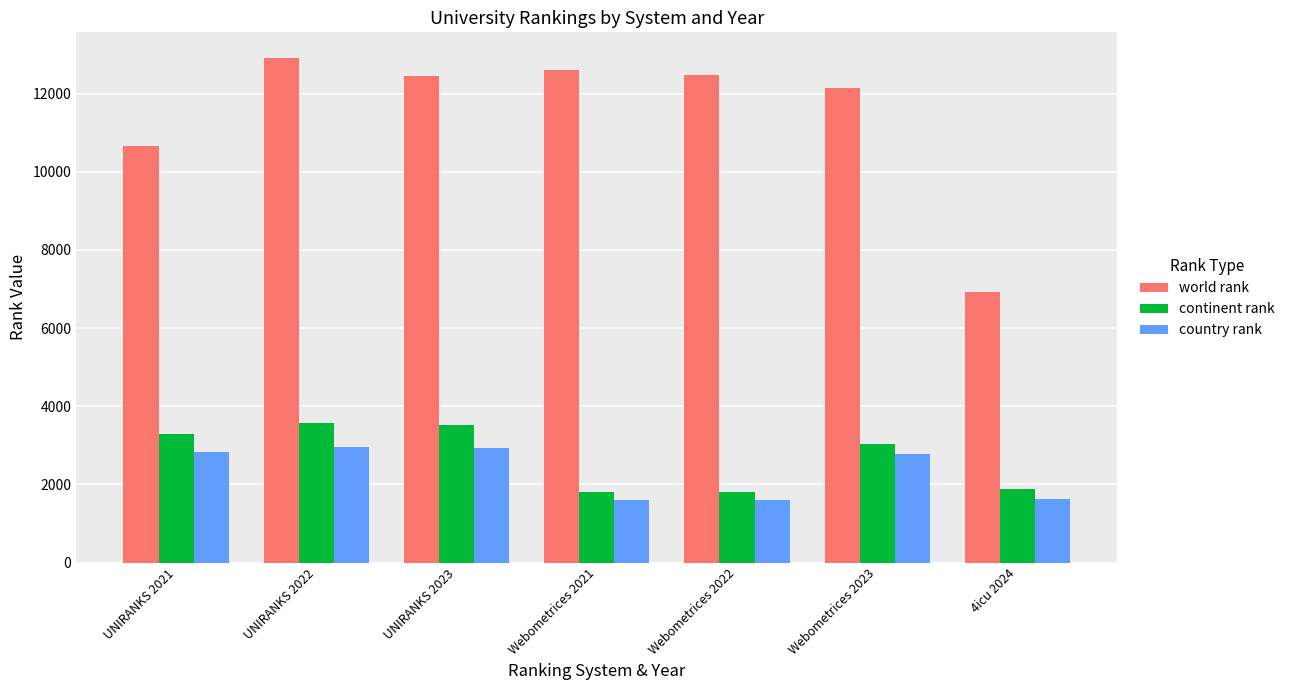

What is the highest value of the world rank series?

12924